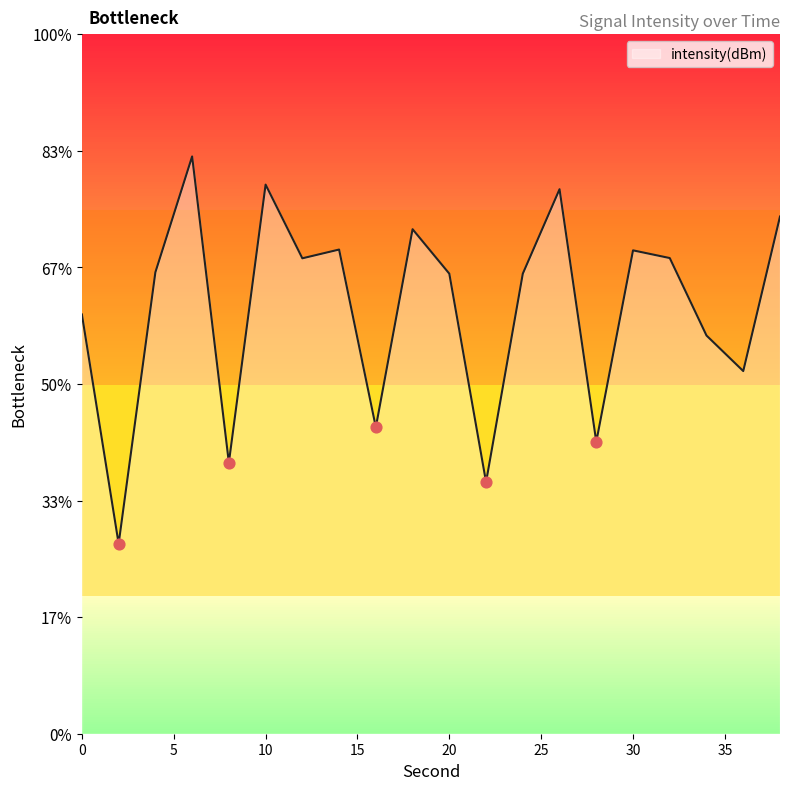

What is the change in value from 8 to 10?

+11.9